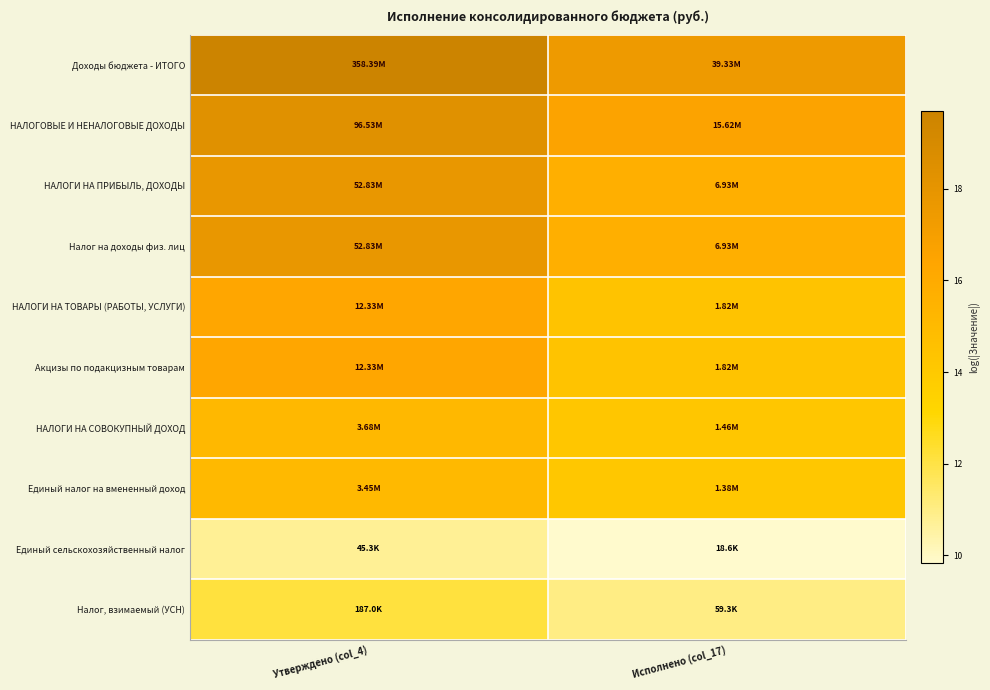

List the series in order of their peak value, highest first.

Доходы бюджета - ИТОГО, НАЛОГОВЫЕ И НЕНАЛОГОВЫЕ ДОХОДЫ, НАЛОГИ НА ПРИБЫЛЬ, ДОХОДЫ, Налог на доходы физ. лиц, НАЛОГИ НА ТОВАРЫ (РАБОТЫ, УСЛУГИ), Акцизы по подакцизным товарам, НАЛОГИ НА СОВОКУПНЫЙ ДОХОД, Единый налог на вмененный доход, Налог, взимаемый (УСН), Единый сельскохозяйственный налог